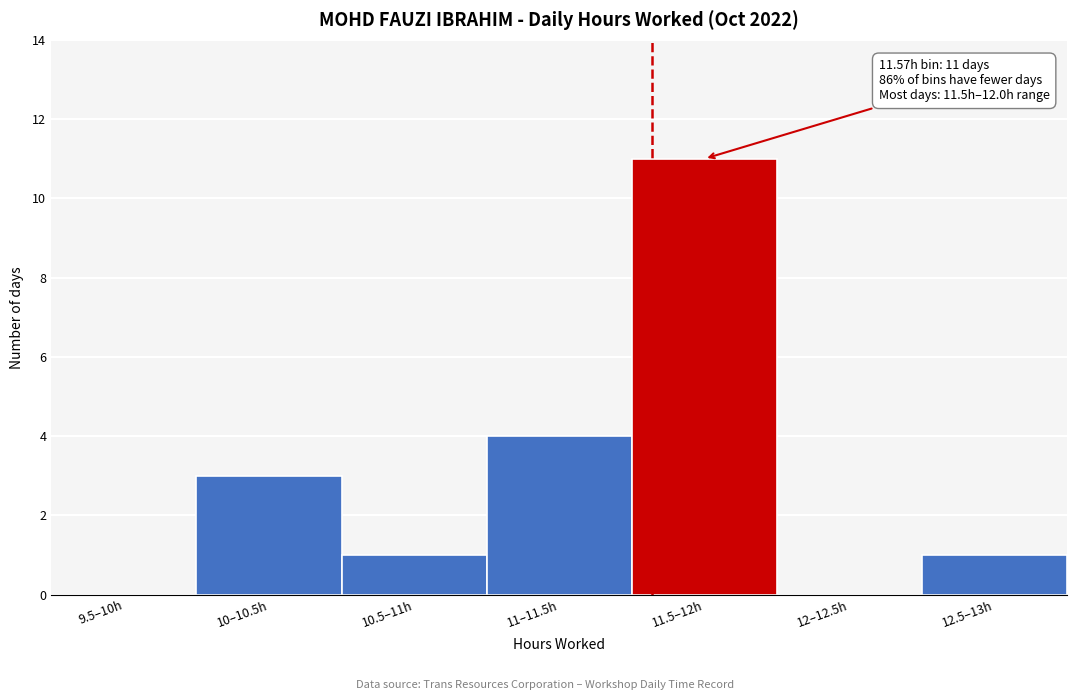

Reading left to right, list all the values displayed in this chart.

9.5–10h=0	10–10.5h=3	10.5–11h=1	11–11.5h=4	11.5–12h=11	12–12.5h=0	12.5–13h=1